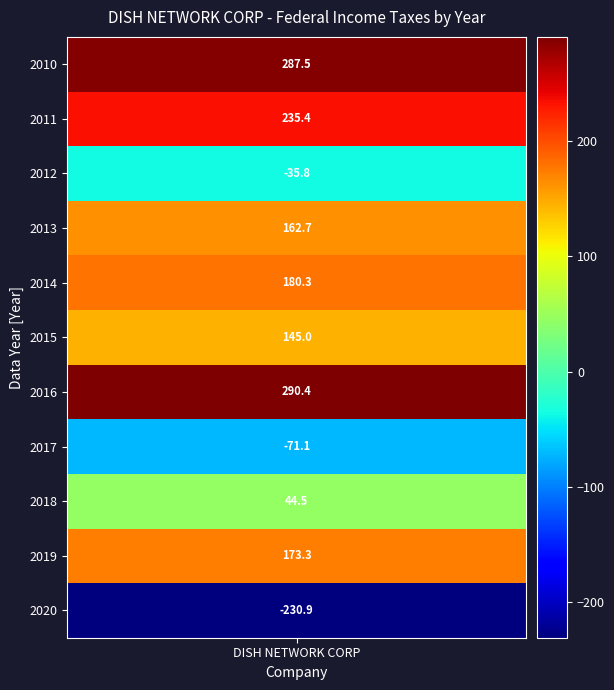

What is the change in value from 2010 to 2014?

-107.2